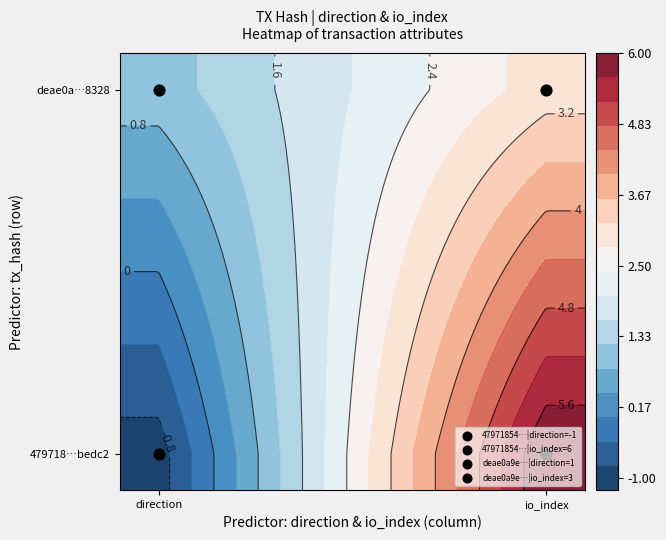

Is the value of 479718549f921a7927d74a66ff6a4e49e625328 at -1 greater than the value of deae0a9eda5f9fb50127ad364345d66b02bedc2 at -1?

No